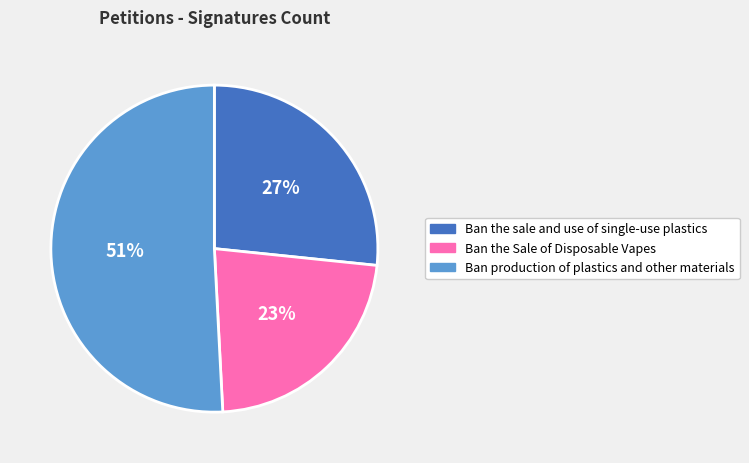

To the nearest percent, what is the combined percentage of Ban production of plastics and other materials and Ban the Sale of Disposable Vapes?

73%